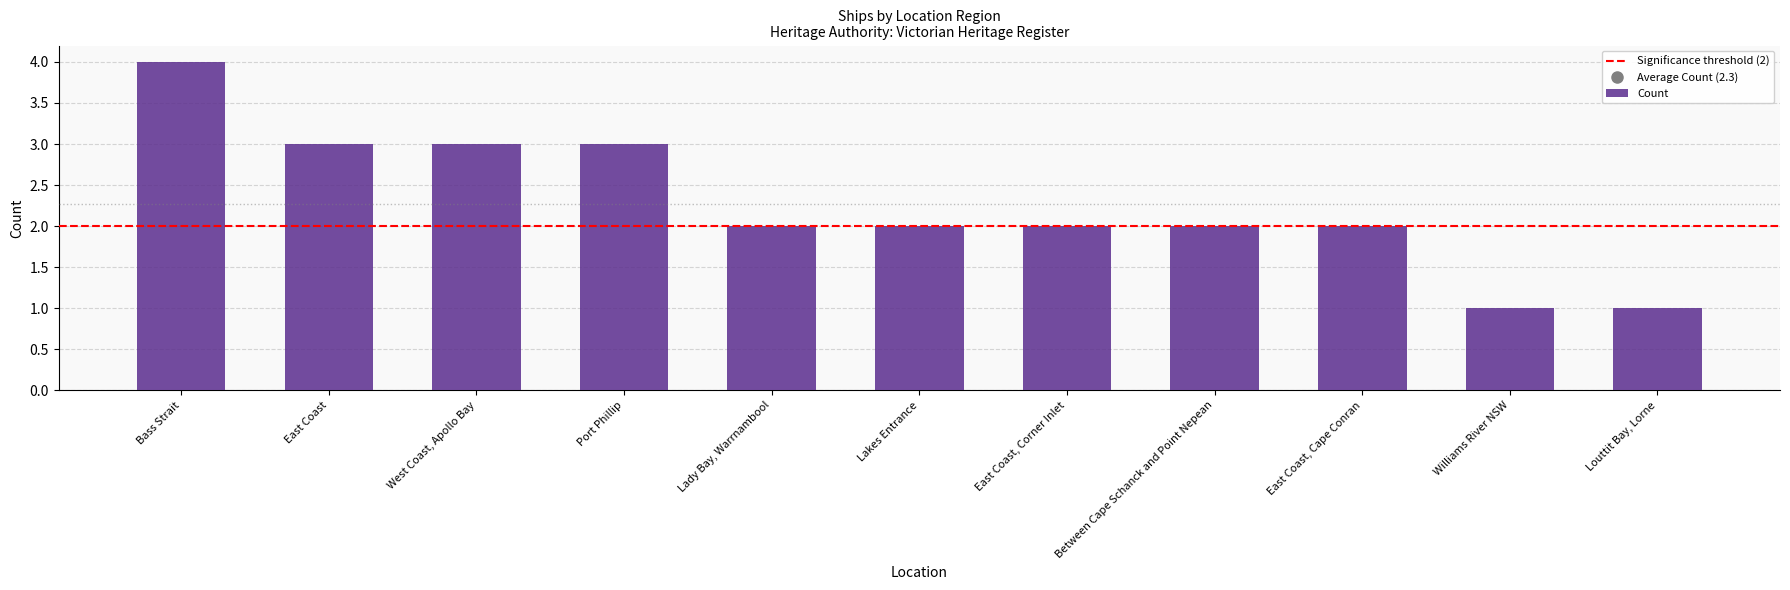

Approximately how many times larger is the value at Bass Strait compared to Port Phillip?

1.3